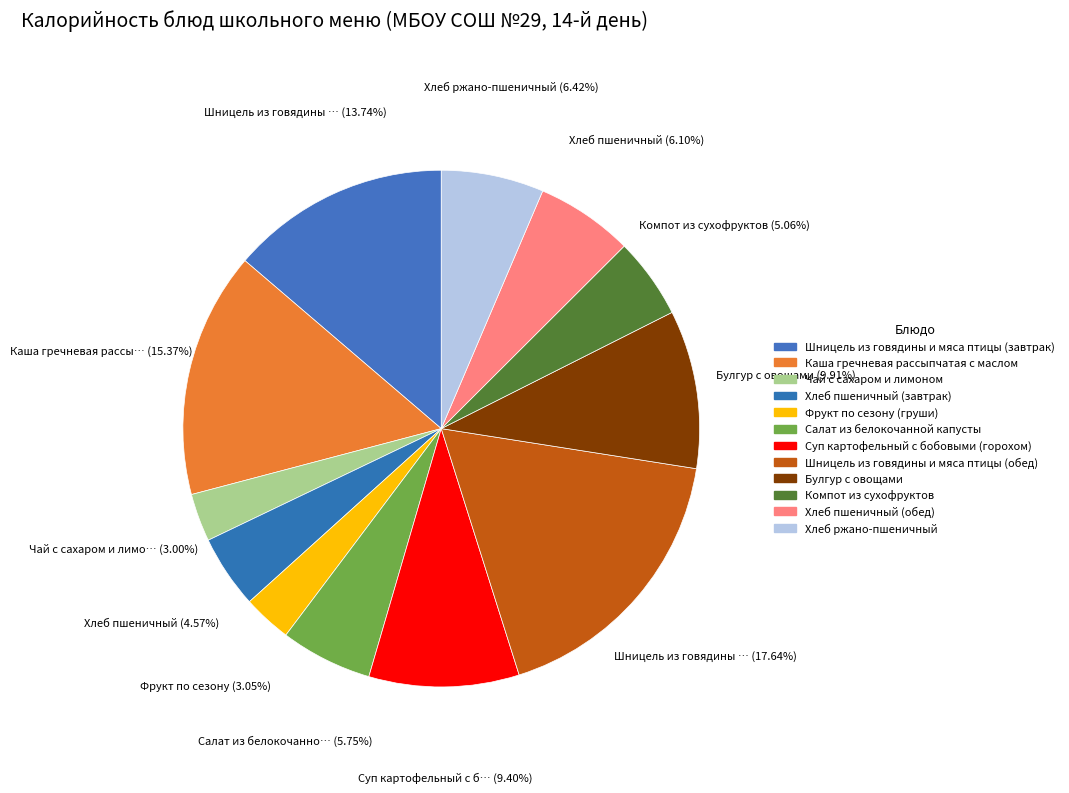

How many segments does this pie chart have?

12